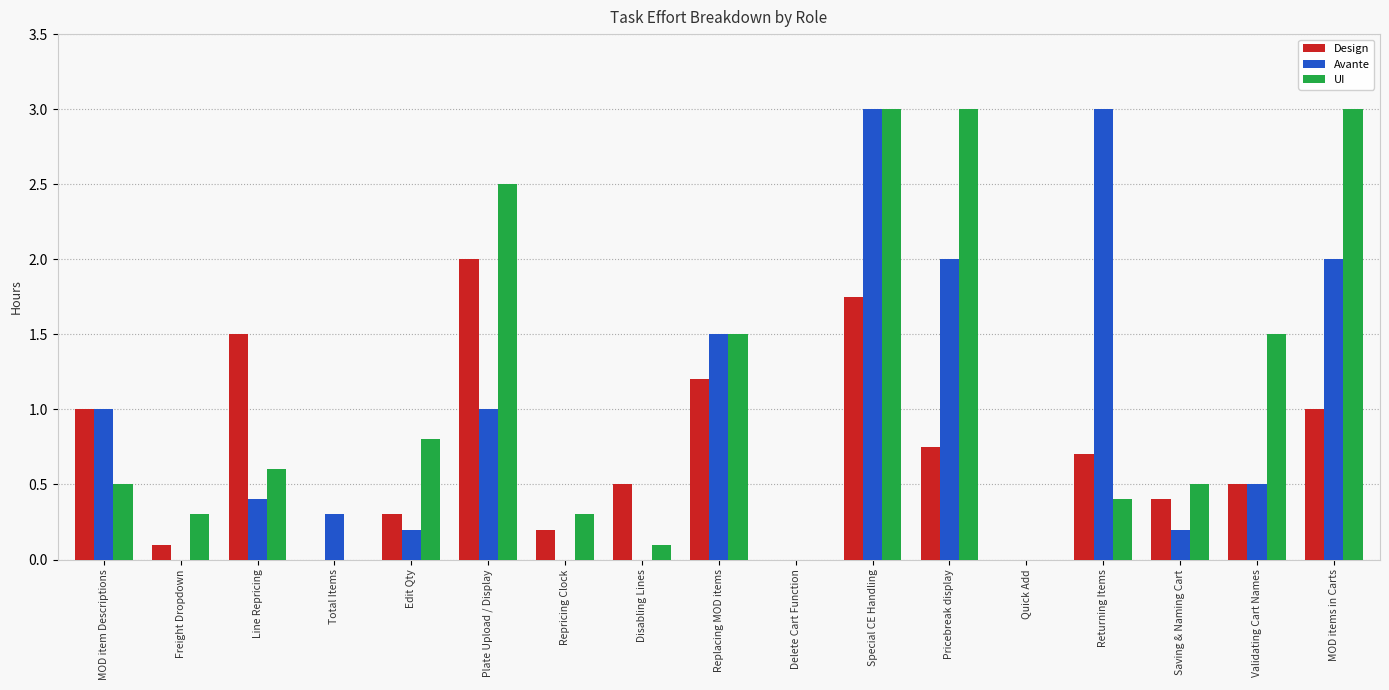

Which series changed the most between Freight Dropdown and Returning Items?

Avante